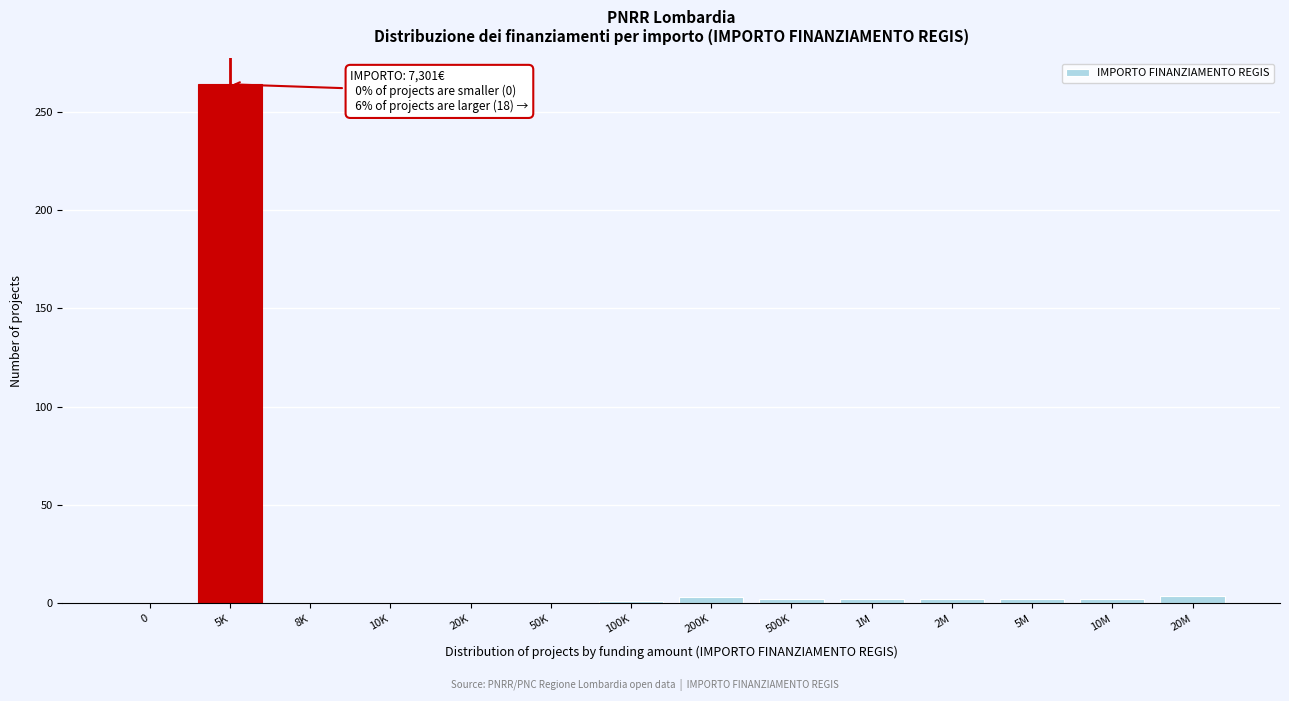

True or false: the data shows 3 at 200K.

True